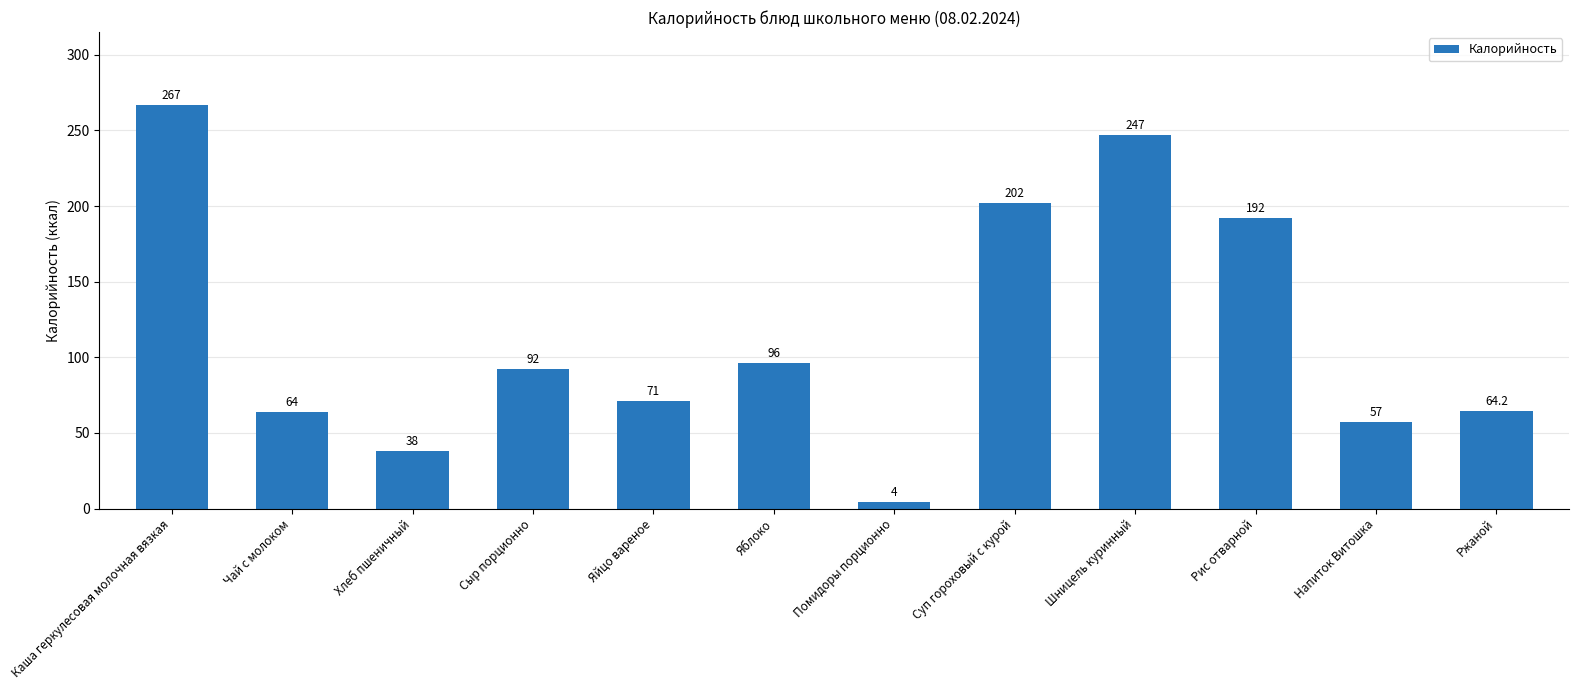

What is the label of the 2nd bar from the left?

Чай с молоком